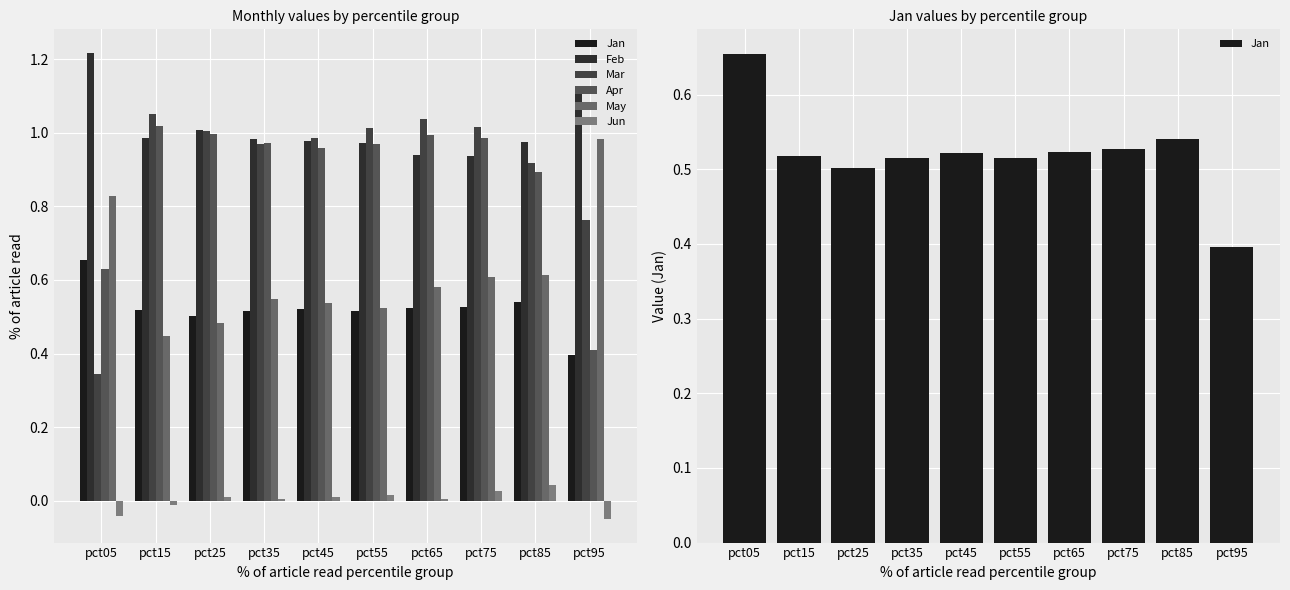

At which category does the chart reach its peak across all series?

pct05